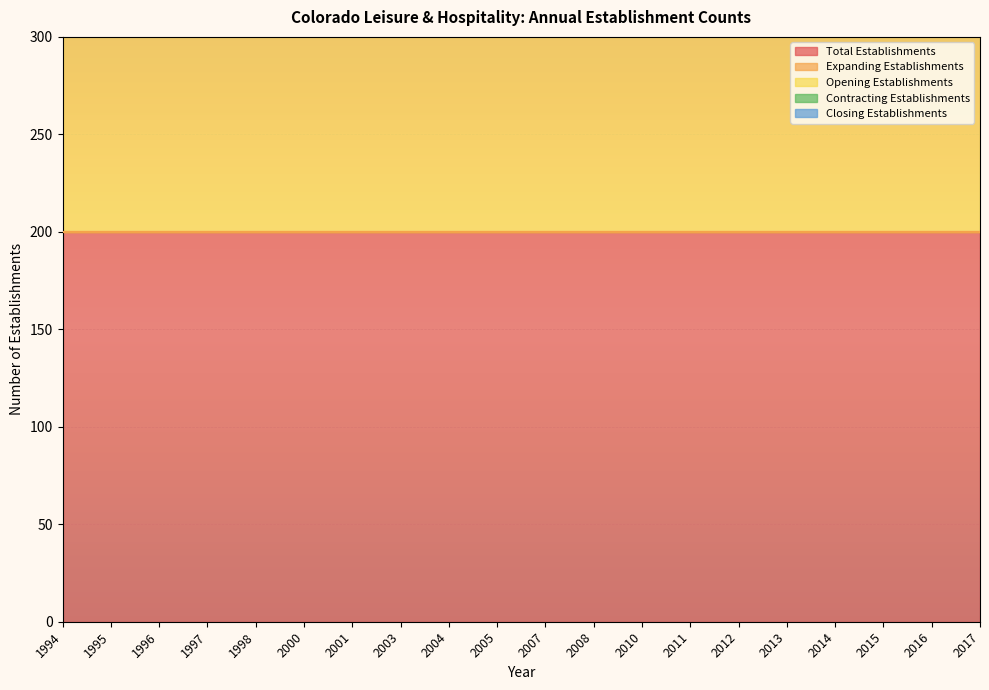

Is the value of Expanding Establishments at 2011 greater than the value of Closing Establishments at 1995?

No